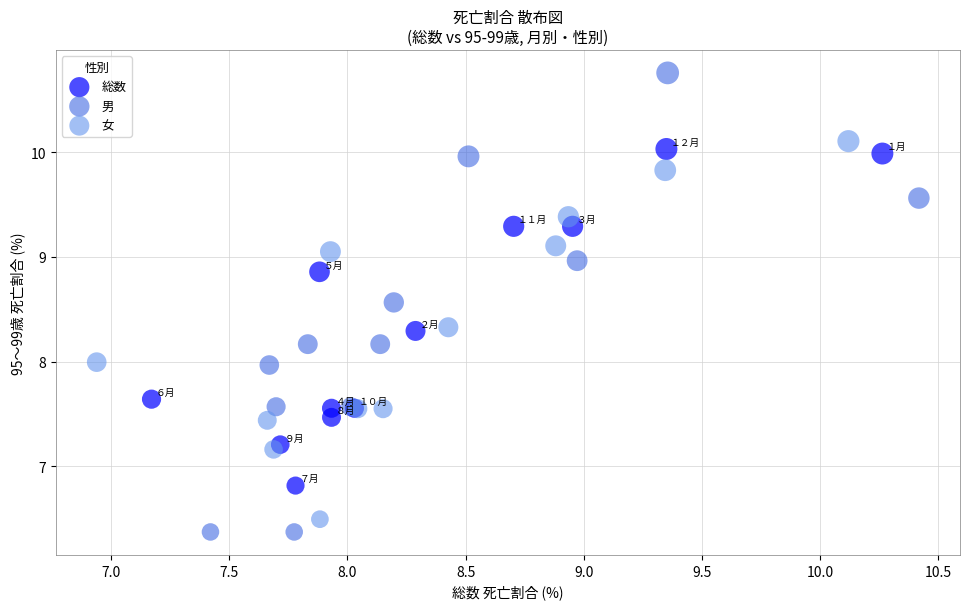

Which series has the largest Y range (max minus min)?

男